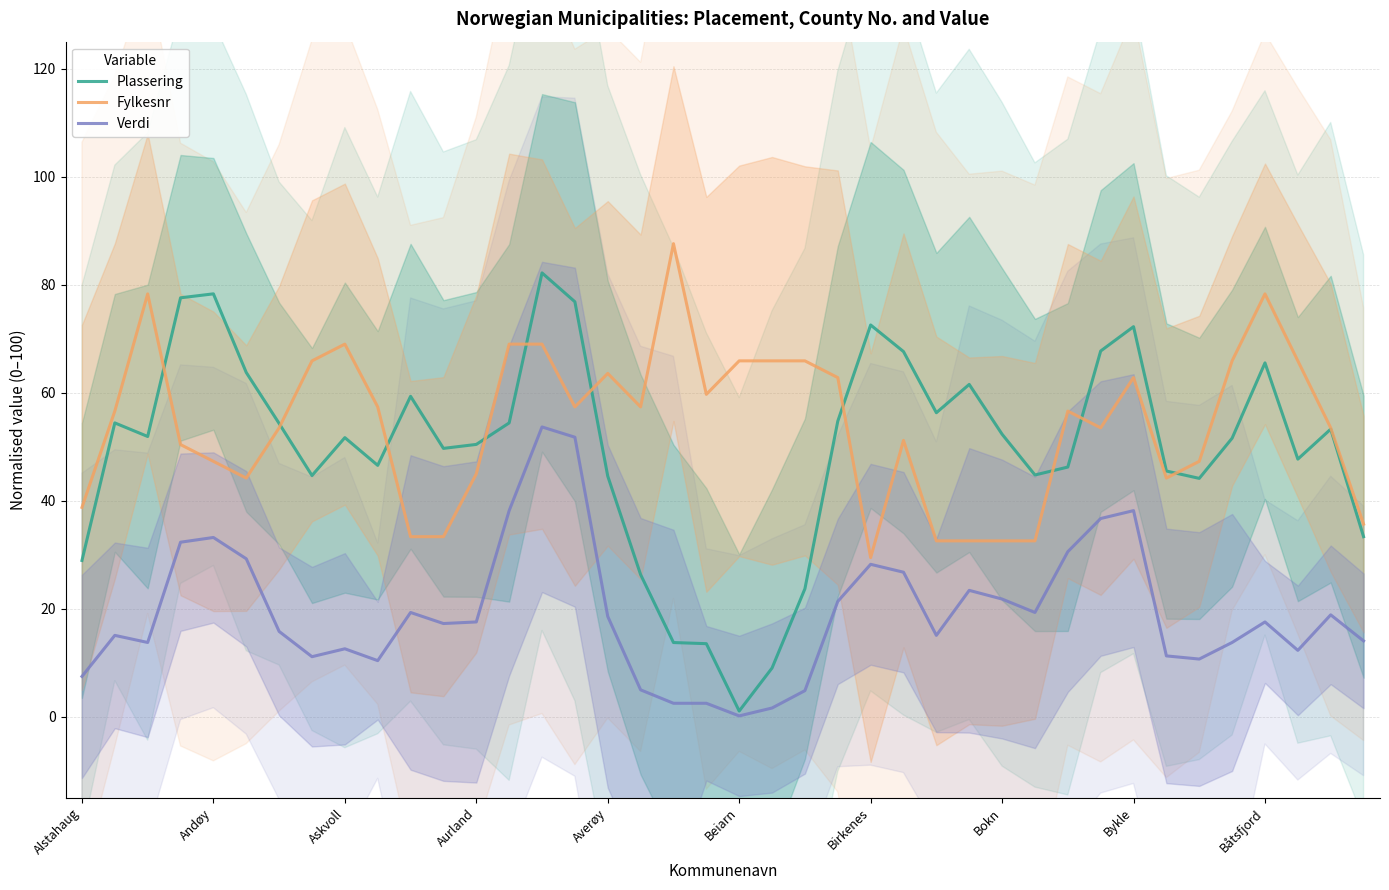

Rank the series at 11 from highest to lowest value.

Plassering, Fylkesnr, Verdi